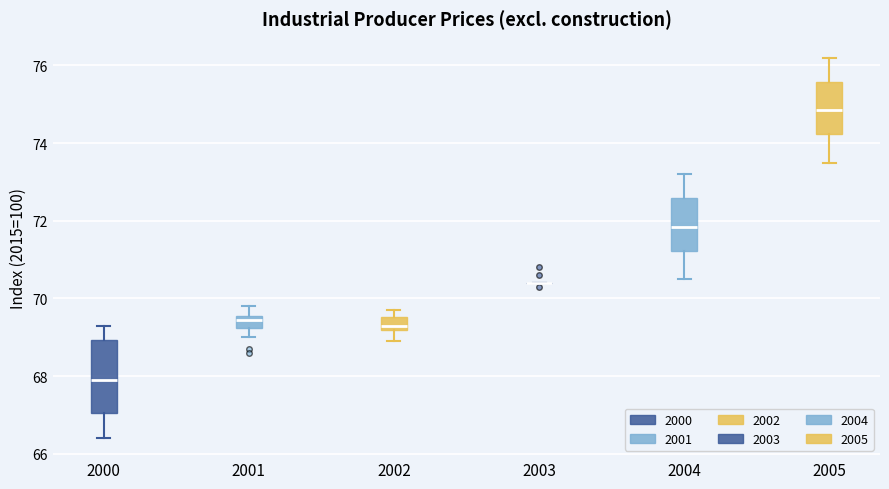

Reading left to right, transcribe this box plot: for each box, give where its median line is, the range the box spans, and where its two whiskers end, as read against the y-axis. The values are not printed on the chart, so give them approximately, as read against the axis.

2000: median 68.0, box 67.0 to 69.0, whiskers 66.4 to 69.4
2001: median 69.4, box 69.2 to 69.6, whiskers 69.0 to 69.8
2002: median 69.4, box 69.2 to 69.6, whiskers 69.0 to 69.8
2003: box collapsed to a line at 70.4, whiskers 70.4 to 70.4
2004: median 71.8, box 71.2 to 72.6, whiskers 70.6 to 73.2
2005: median 74.8, box 74.2 to 75.6, whiskers 73.6 to 76.2